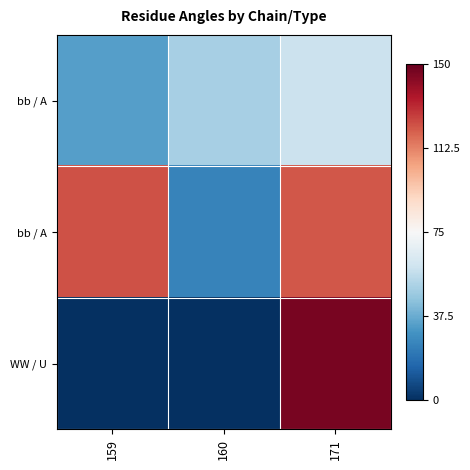

At which category is the sum across all series the highest?

171